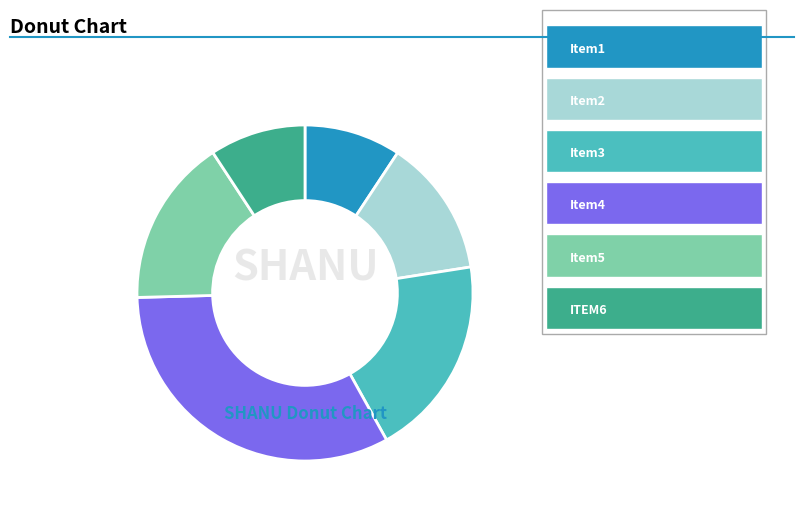

Does any single category account for the majority?

No